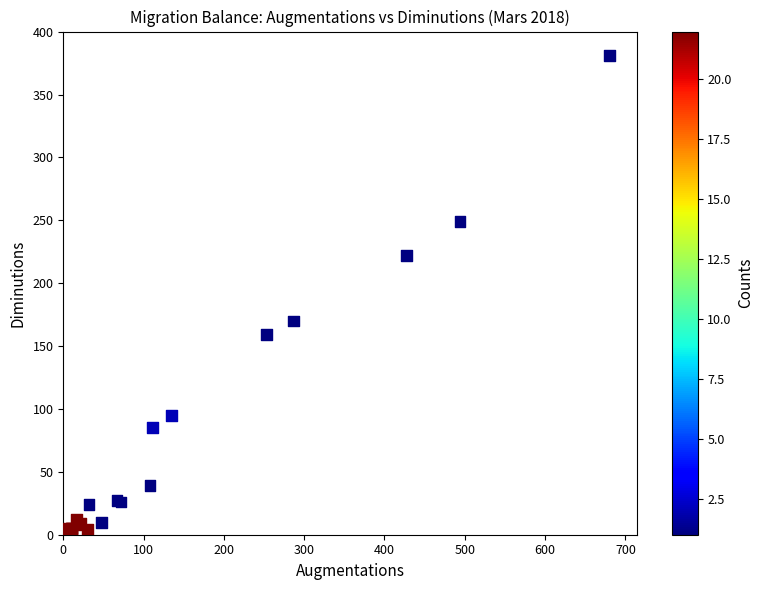

What Y value in the scatter plot is closest to 190?

170